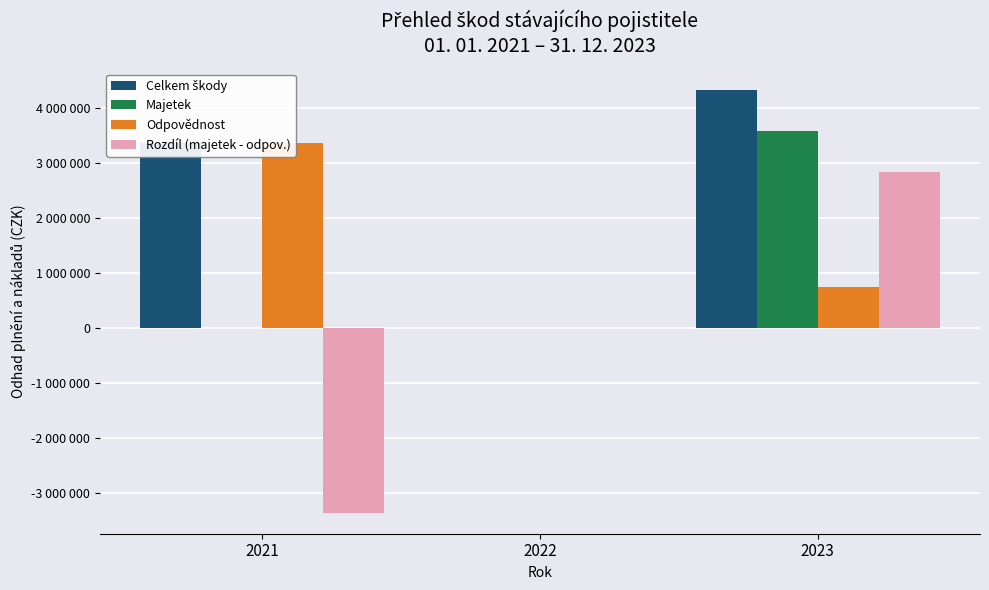

Which has a higher value, 2023 or 2022?

2023